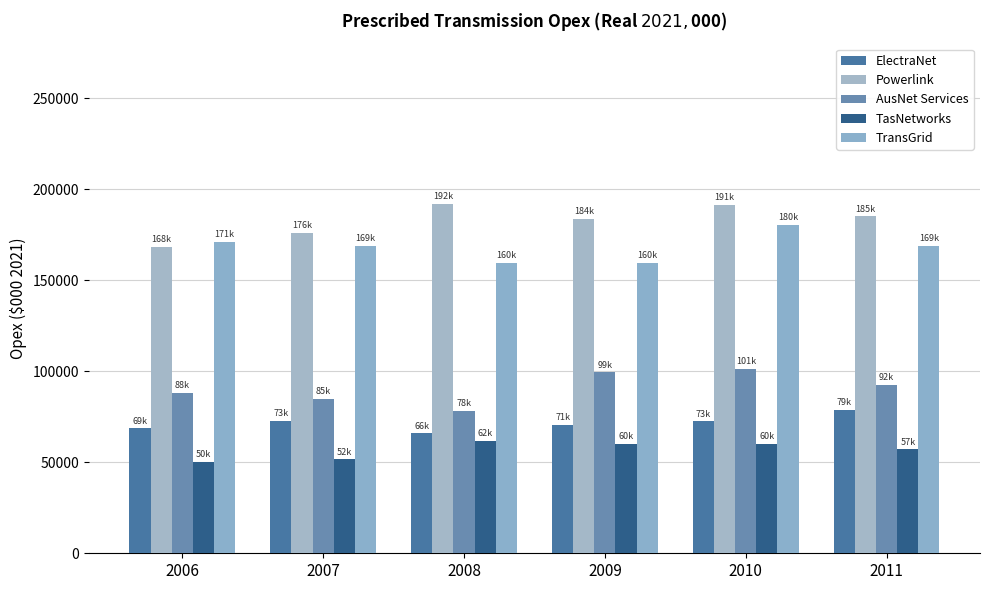

How many groups of bars are there?

6